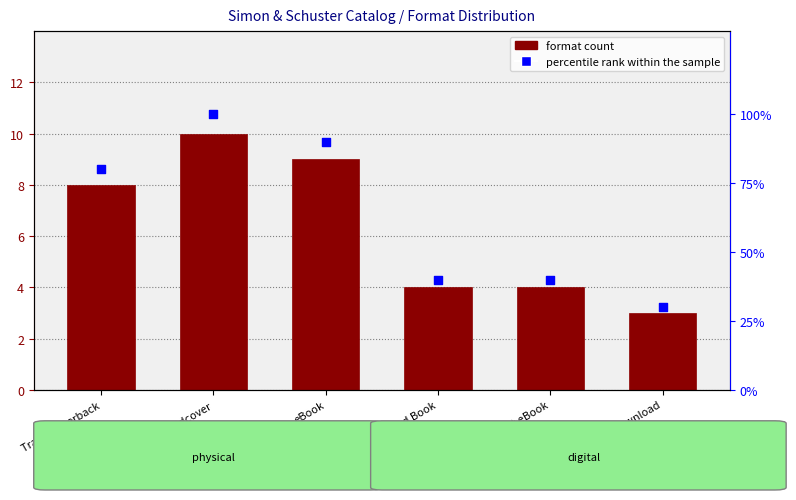

Which series contains the highest Y value?

percentile rank within the sample